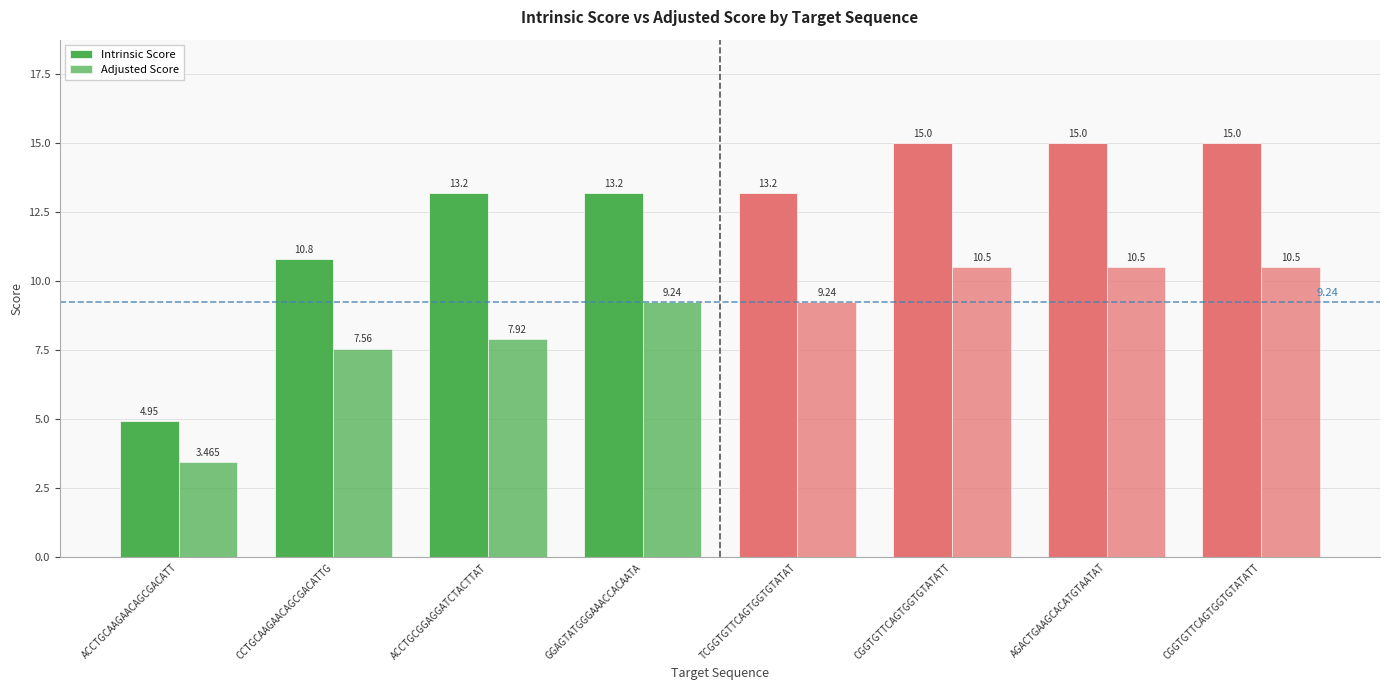

What is the label of the 8th bar from the left?

CGGTGTTCAGTGGTGTATATT